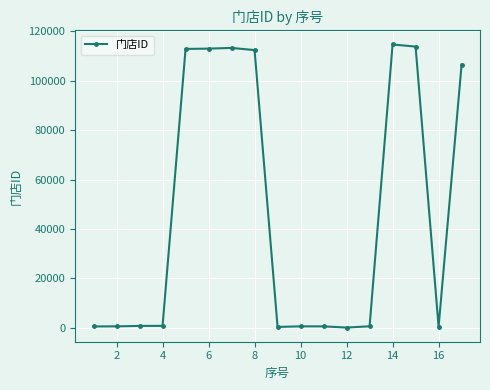

What is the greatest value displayed?

114685